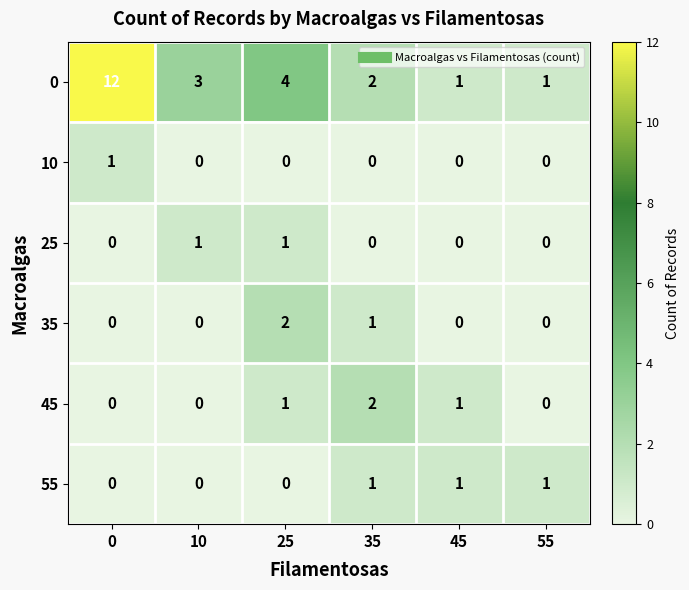

True or false: 10 has a value of 0 at 25.

True